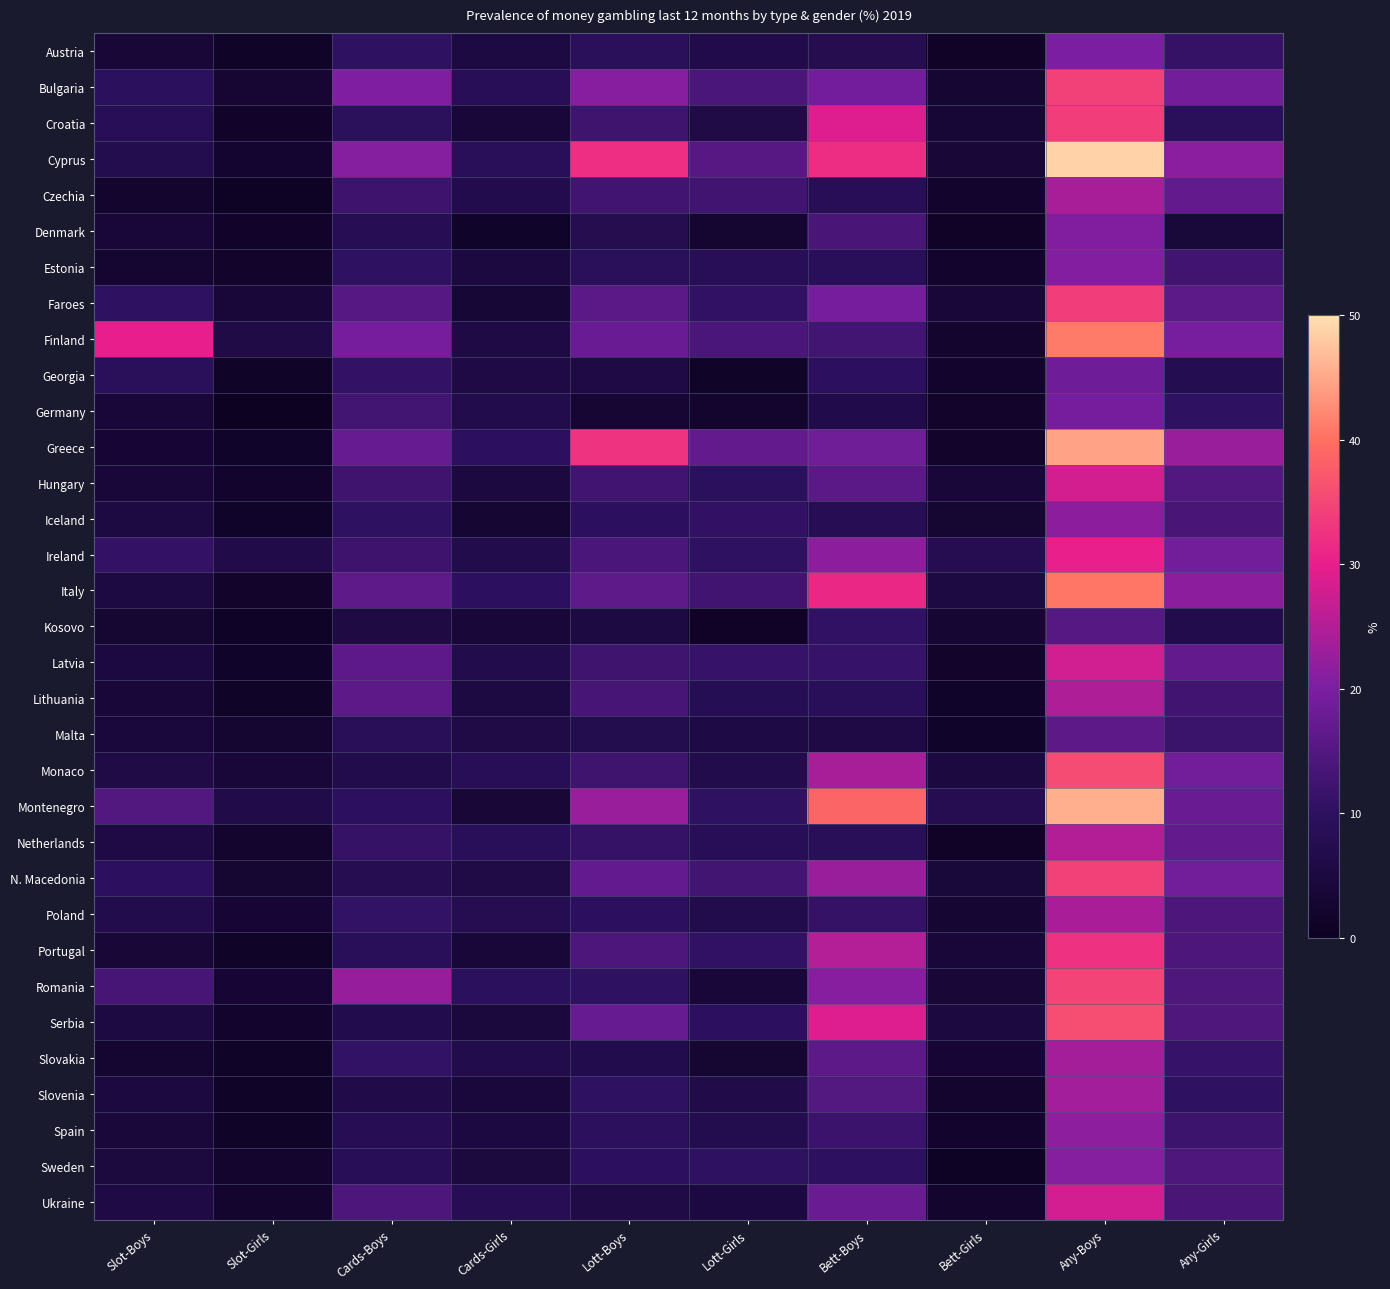

At which category is the sum across all series the highest?

Any-Boys